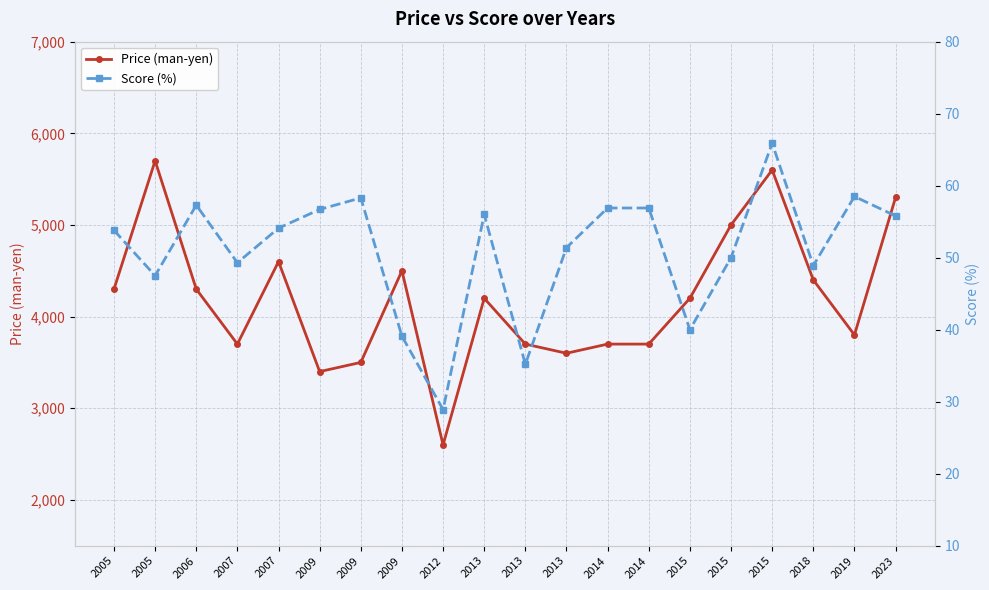

What are all the series names shown in the legend?

Price (man-yen), Score (%)